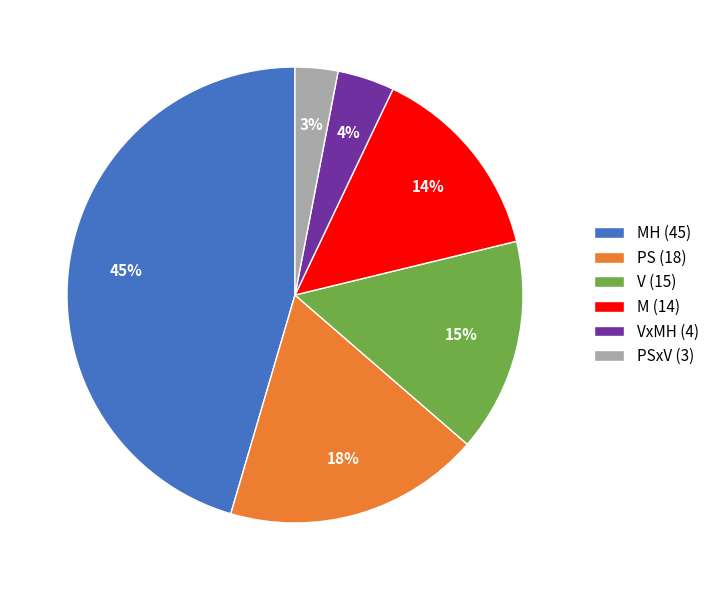

To the nearest percent, what portion does VxMH (4) represent?

4%